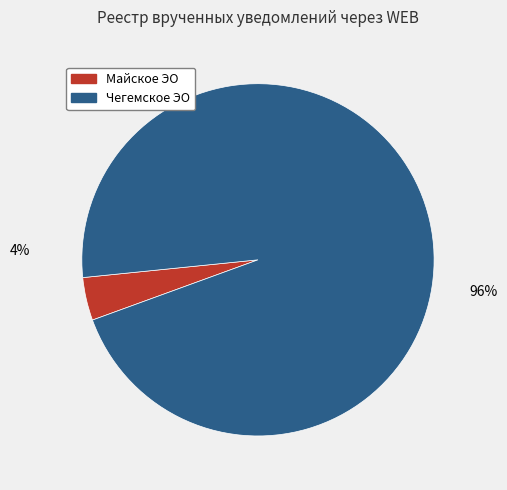

What is the smallest slice in the pie chart?

Майское ЭО